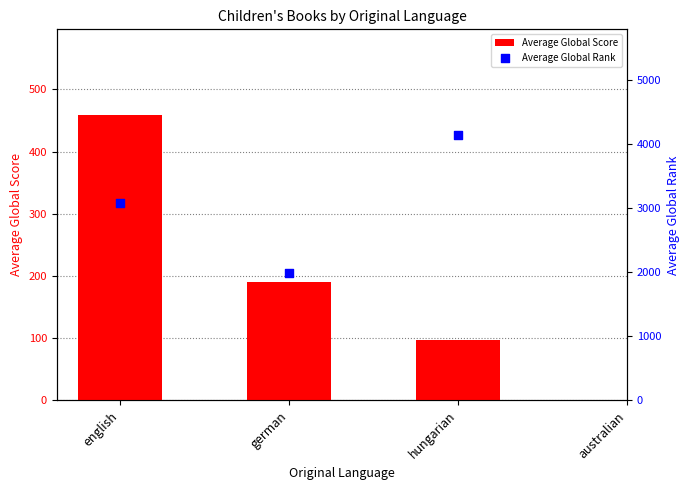

Which series has the largest Y range (max minus min)?

Average Global Rank